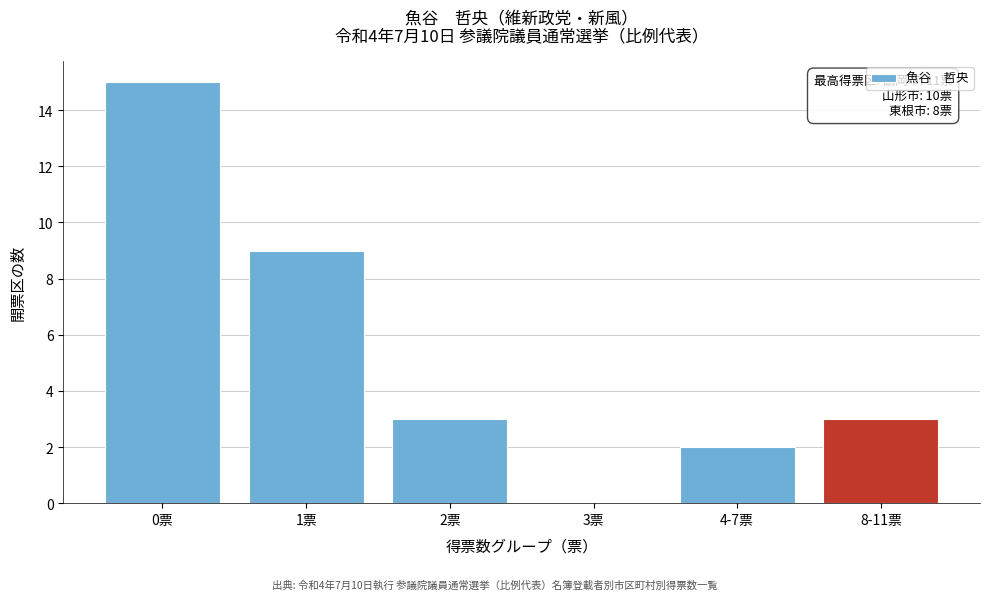

Reading right to left, transcribe all the data shown in this chart.

8-11票=3	4-7票=2	3票=0	2票=3	1票=9	0票=15